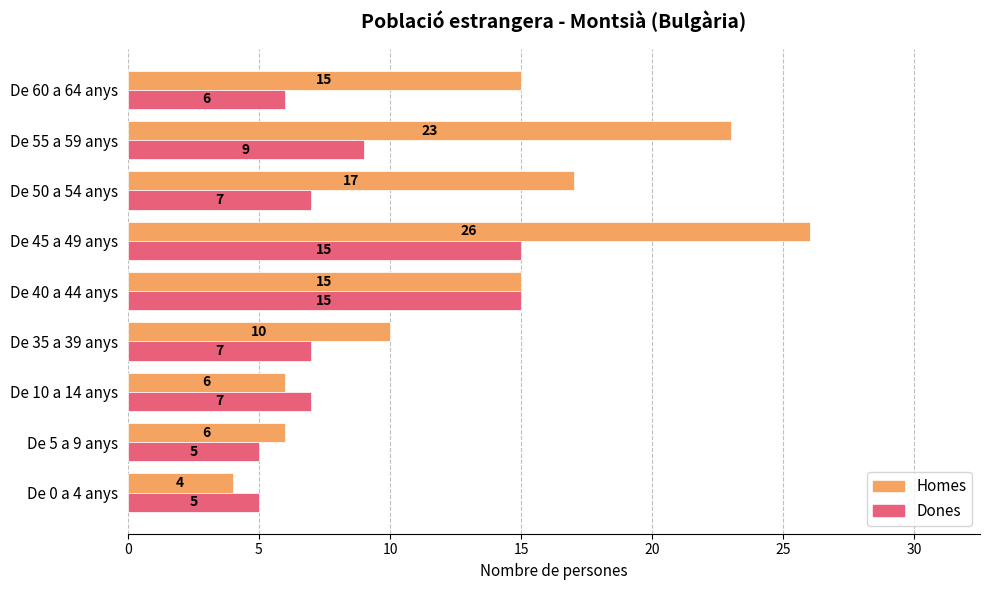

What is the sum of all Homes values?

122